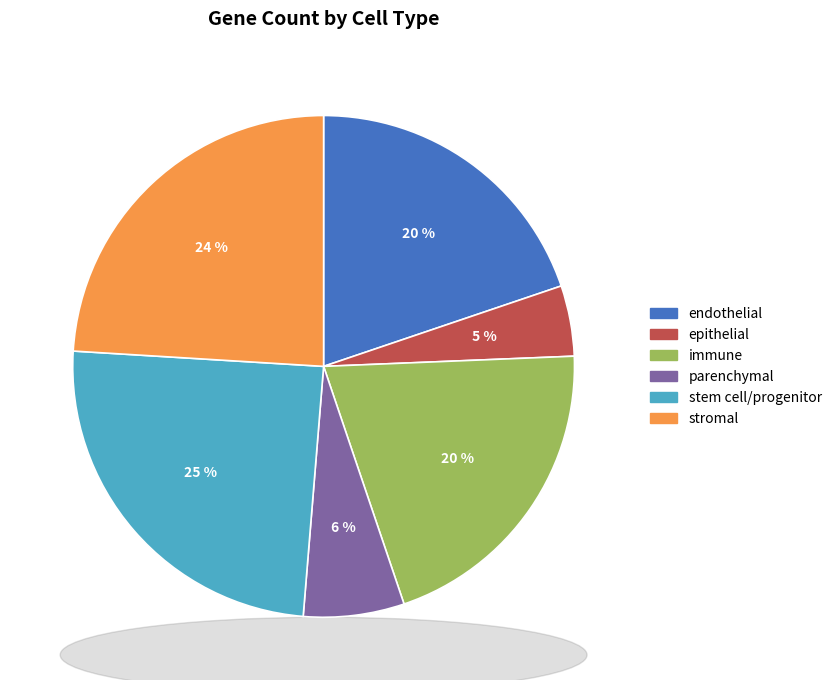

Is there any slice that represents more than half of the pie?

No